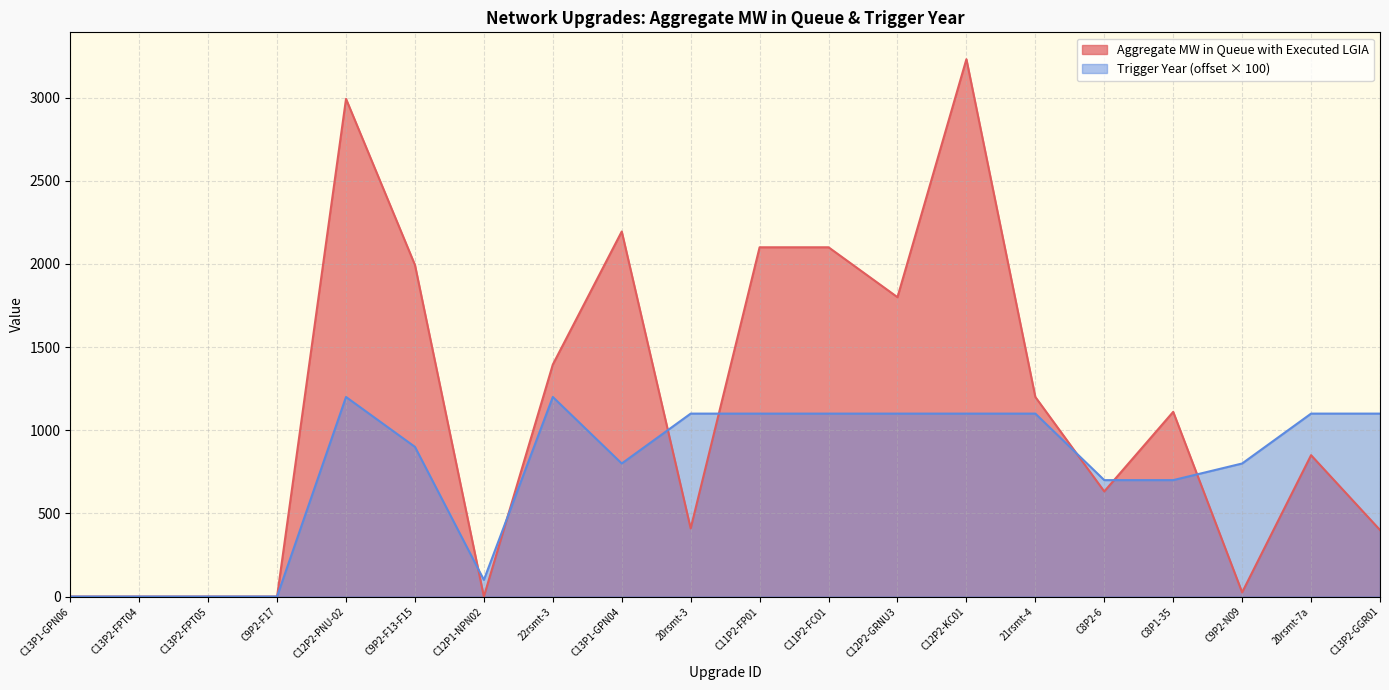

Count the number of data series in this chart.

2